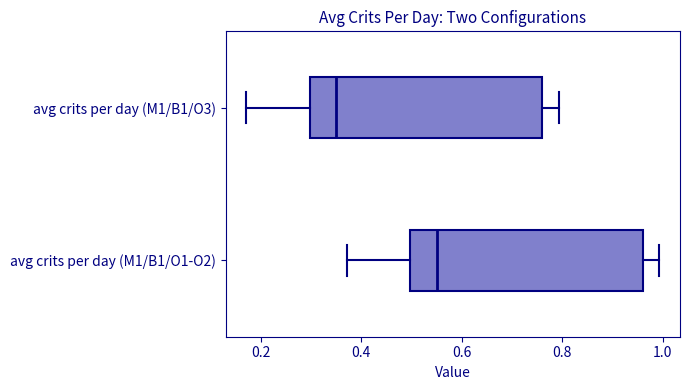

Where does the median line of the box for avg crits per day (M1/B1/O3) sit on the x-axis? The values are not printed on the chart, so give them approximately, as read against the axis.

0.36